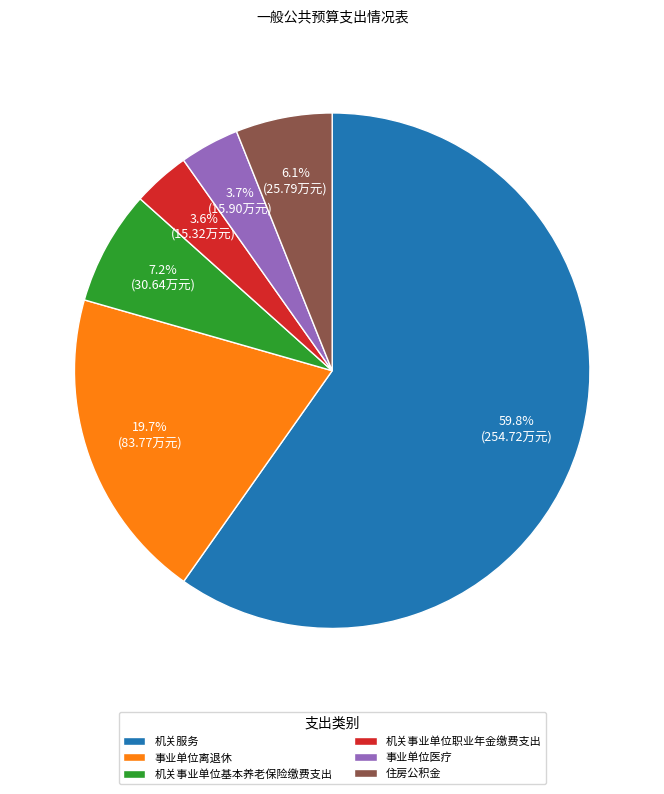

Between 机关事业单位基本养老保险缴费支出 and 住房公积金, which is larger?

机关事业单位基本养老保险缴费支出